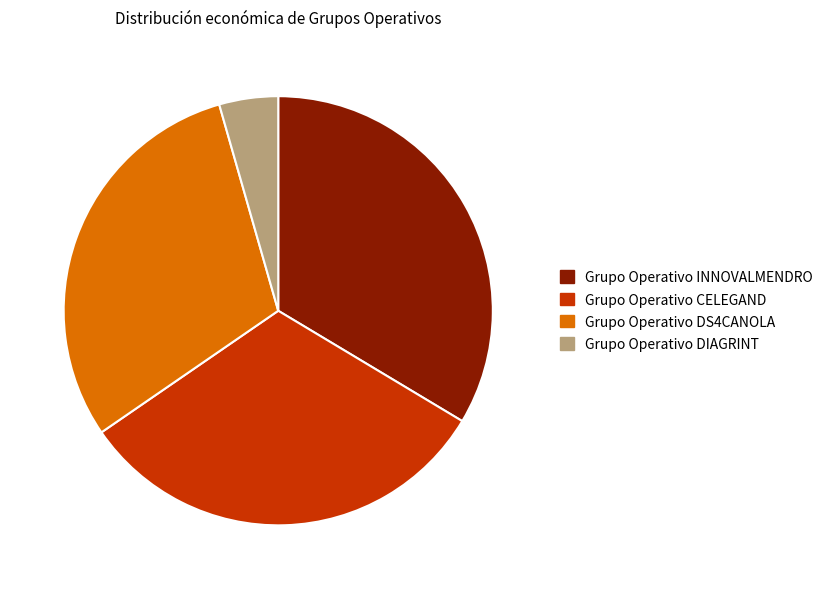

What is the ratio of the value at Grupo Operativo DS4CANOLA to the value at Grupo Operativo INNOVALMENDRO?

0.9